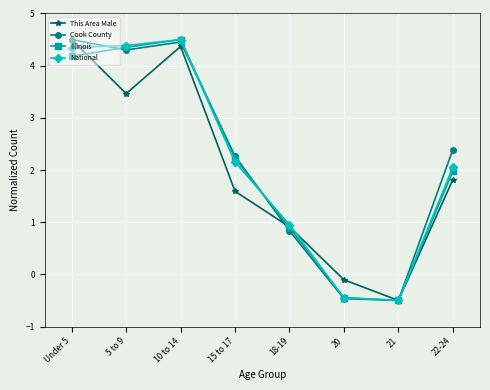

At which label does National reach its minimum?

21